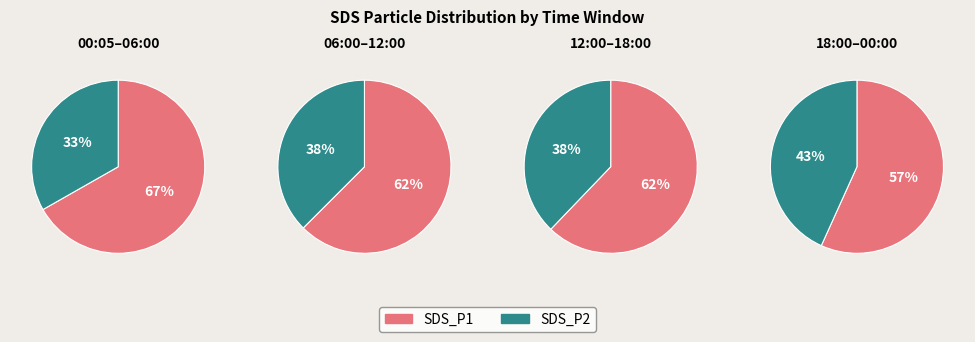

Is it true that 0 is 33% of the pie?

False